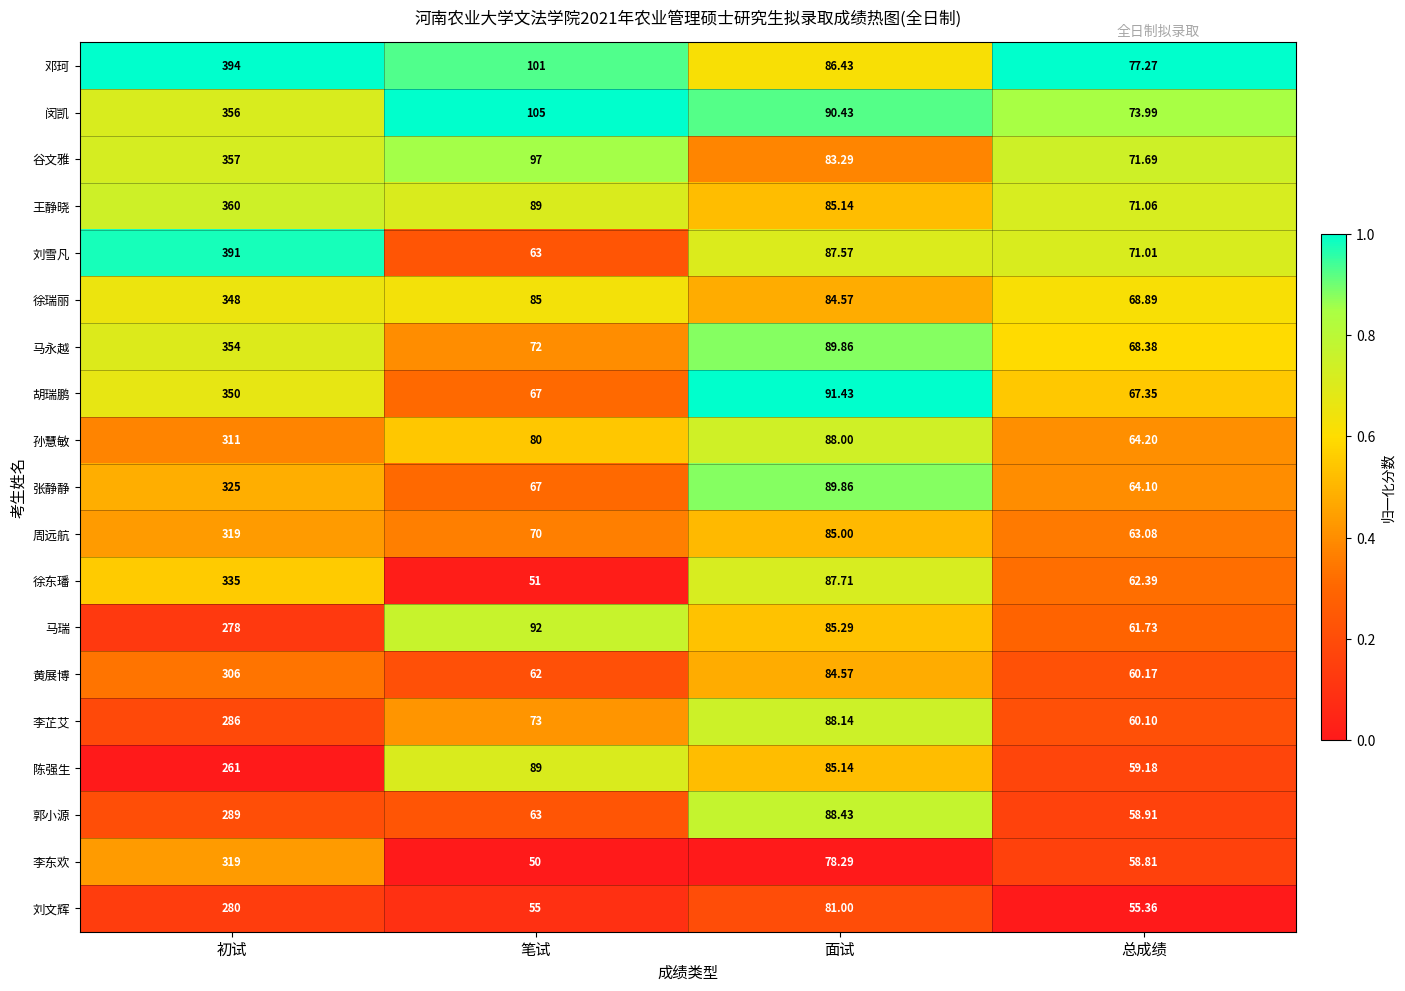

Rank the series at 总成绩 from lowest to highest value.

刘文辉, 李东欢, 郭小源, 陈强生, 李芷艾, 黄展博, 马瑞, 徐东璠, 周远航, 张静静, 孙慧敏, 胡瑞鹏, 马永越, 徐瑞丽, 刘雪凡, 王静晓, 谷文雅, 闵凯, 邓珂